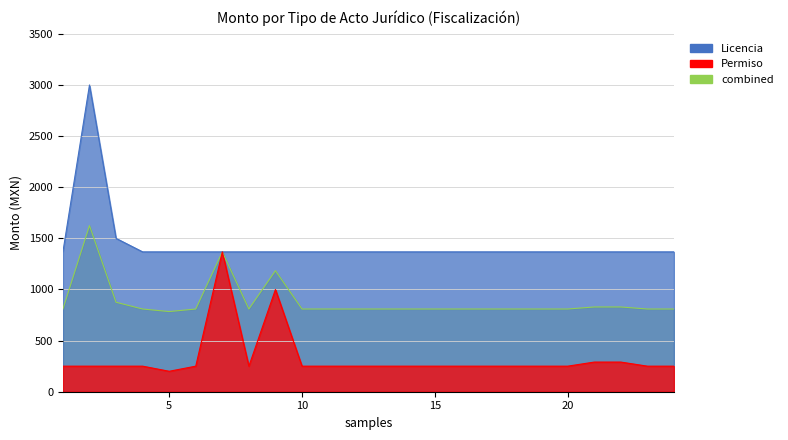

How many lines are shown in the chart?

1